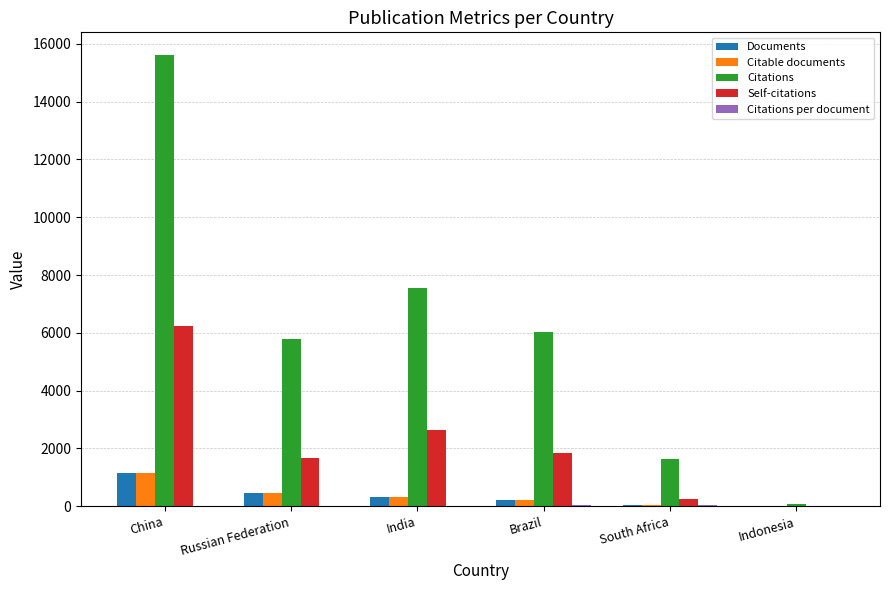

What is the average value of the Self-citations series?

2106.3